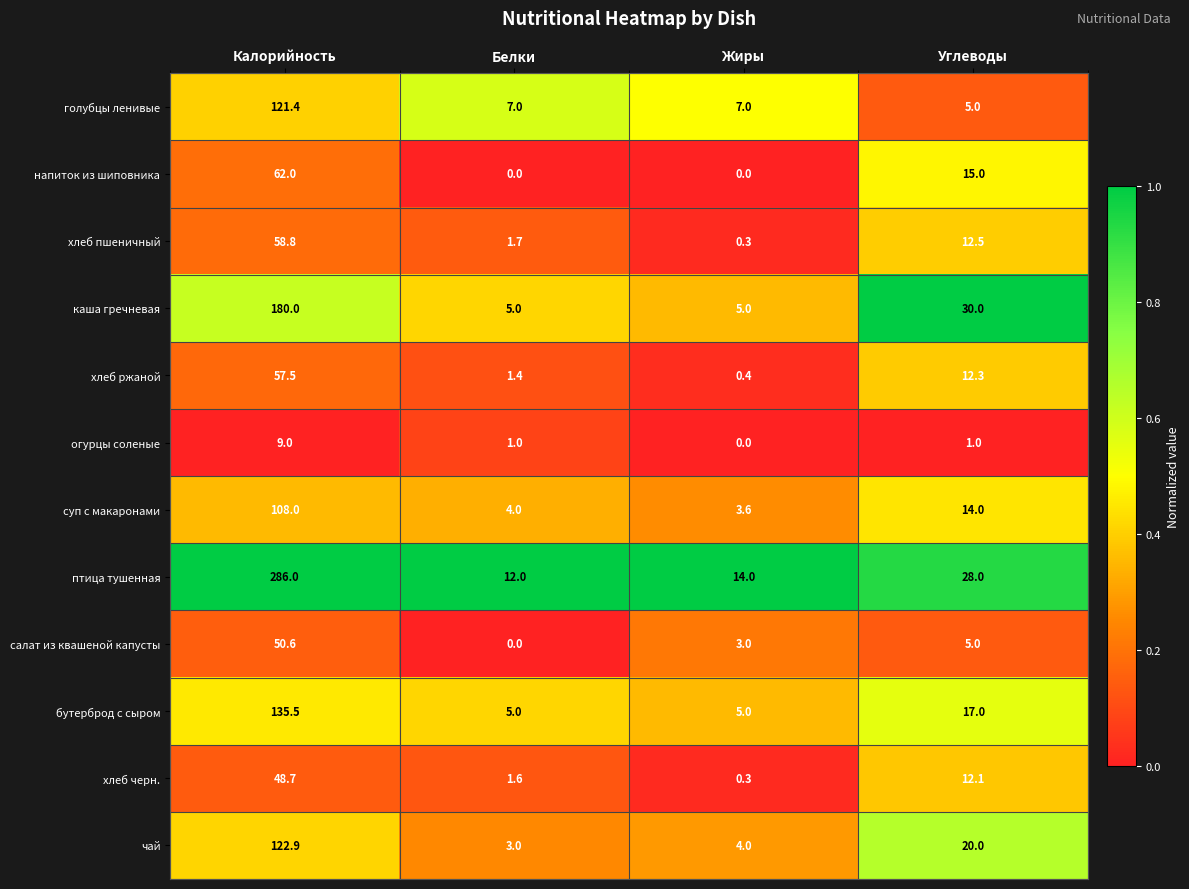

What is the greatest value displayed?

286.0